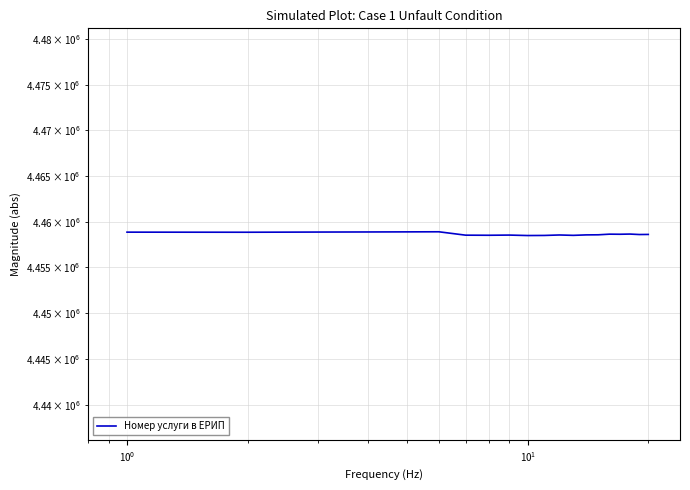

What is the greatest value displayed?

4458891